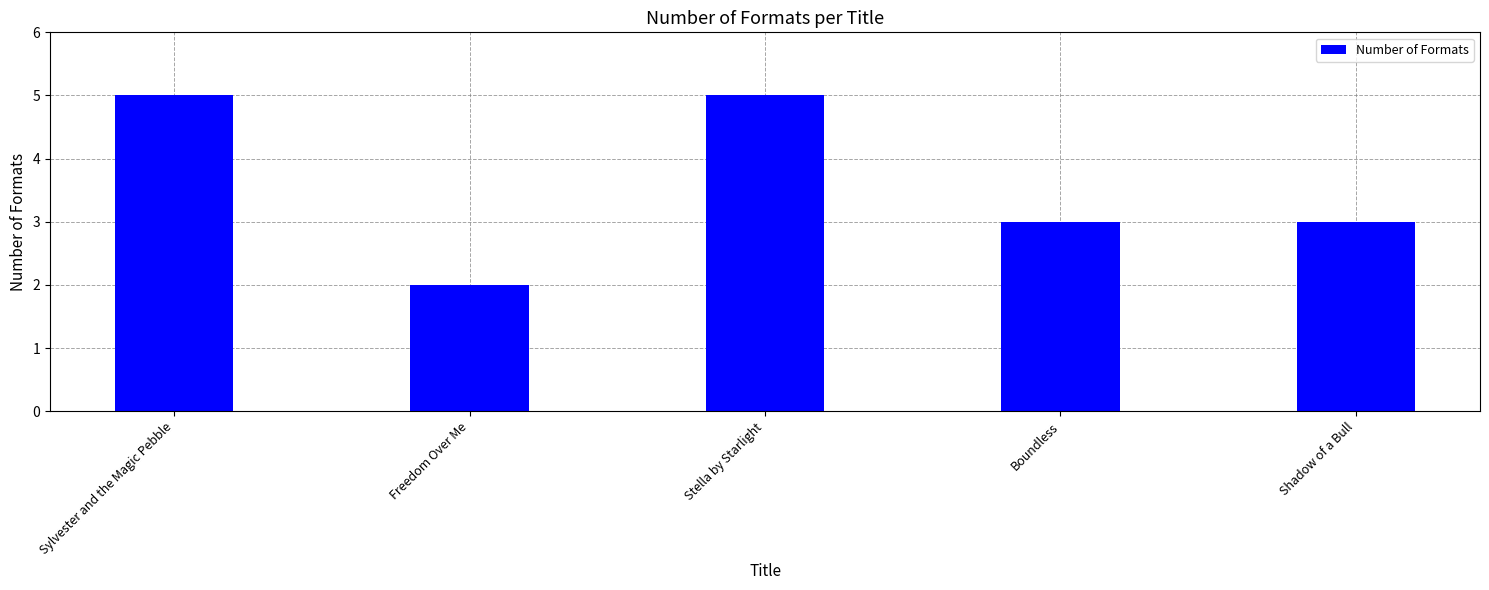

True or false: the data shows 5 at Sylvester and the Magic Pebble.

True